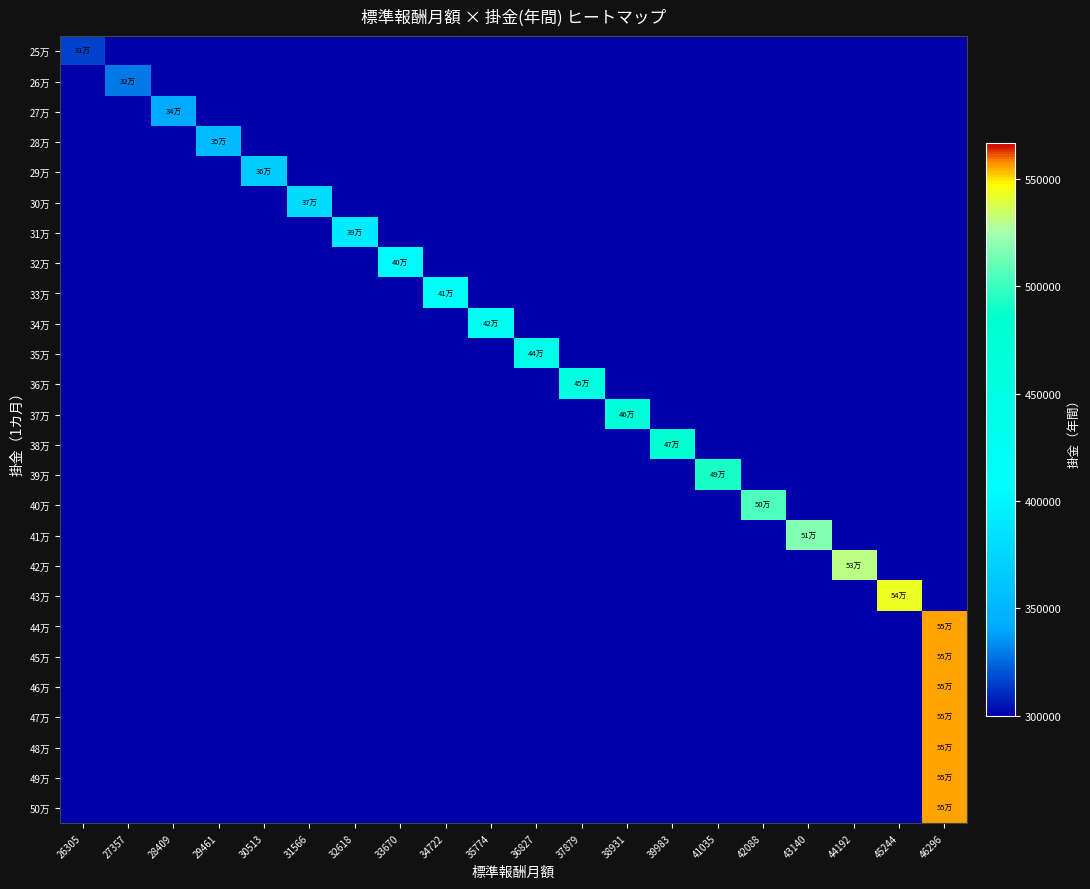

At which category is the sum across all series the highest?

46296